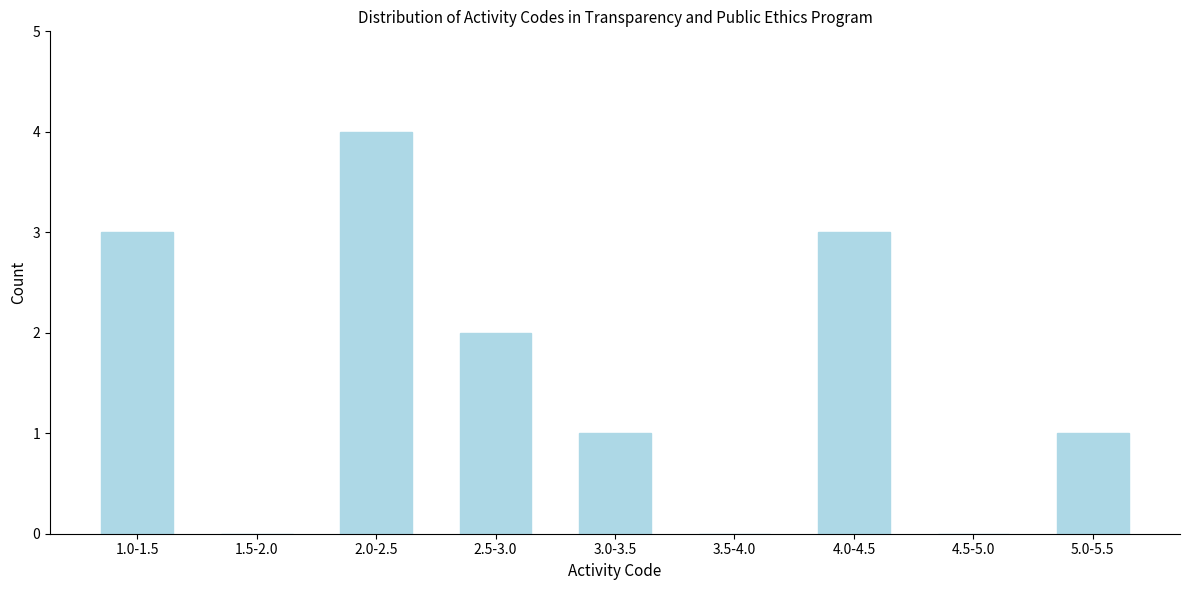

Reading left to right, list all the values displayed in this chart.

1.0-1.5=3	1.5-2.0=0	2.0-2.5=4	2.5-3.0=2	3.0-3.5=1	3.5-4.0=0	4.0-4.5=3	4.5-5.0=0	5.0-5.5=1